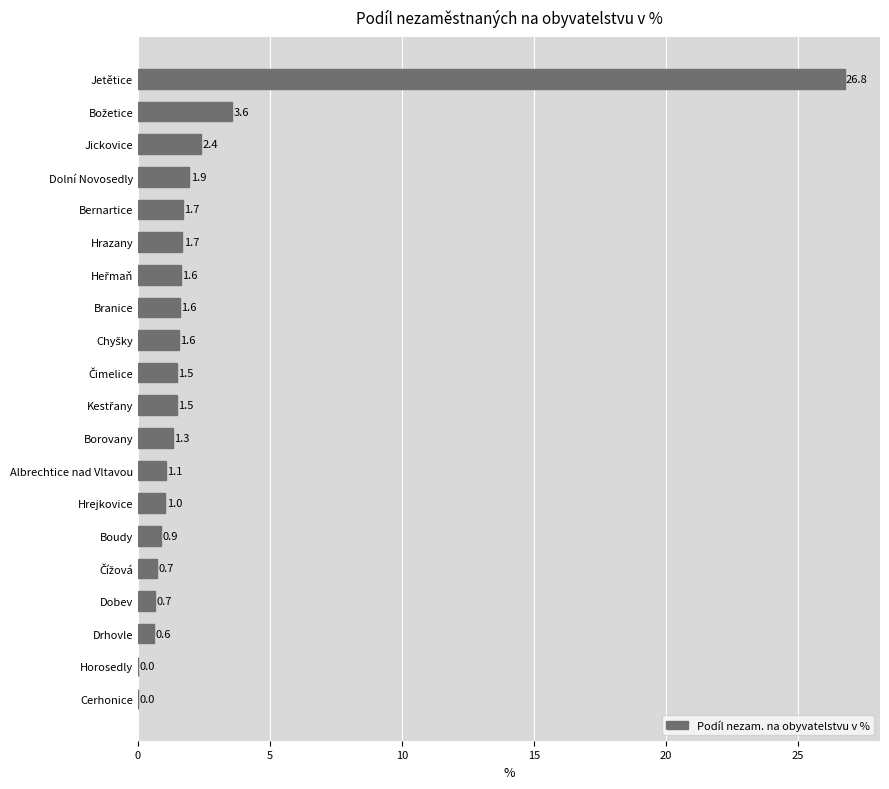

The chart shows a value of 17.2 at Horosedly. True or false?

False